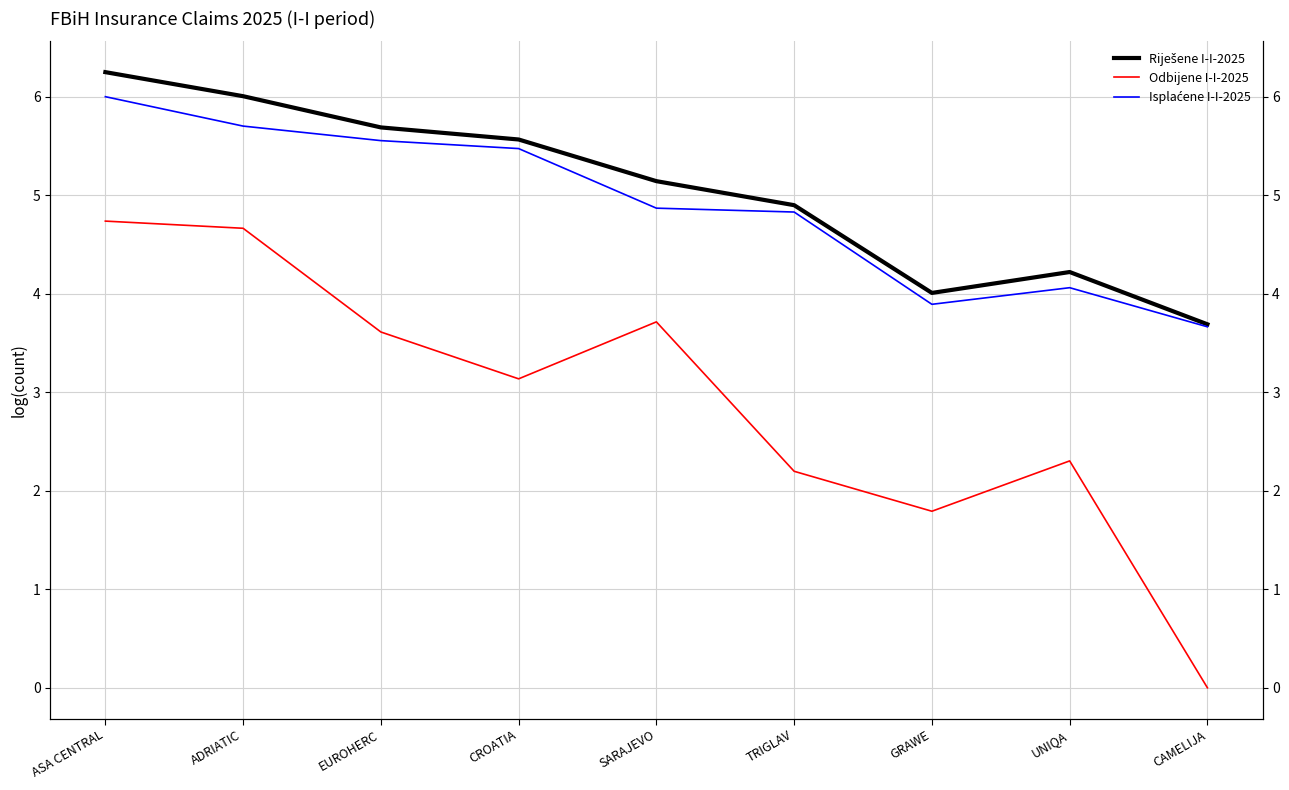

Which series has the largest total across all categories?

Riješene I-I-2025